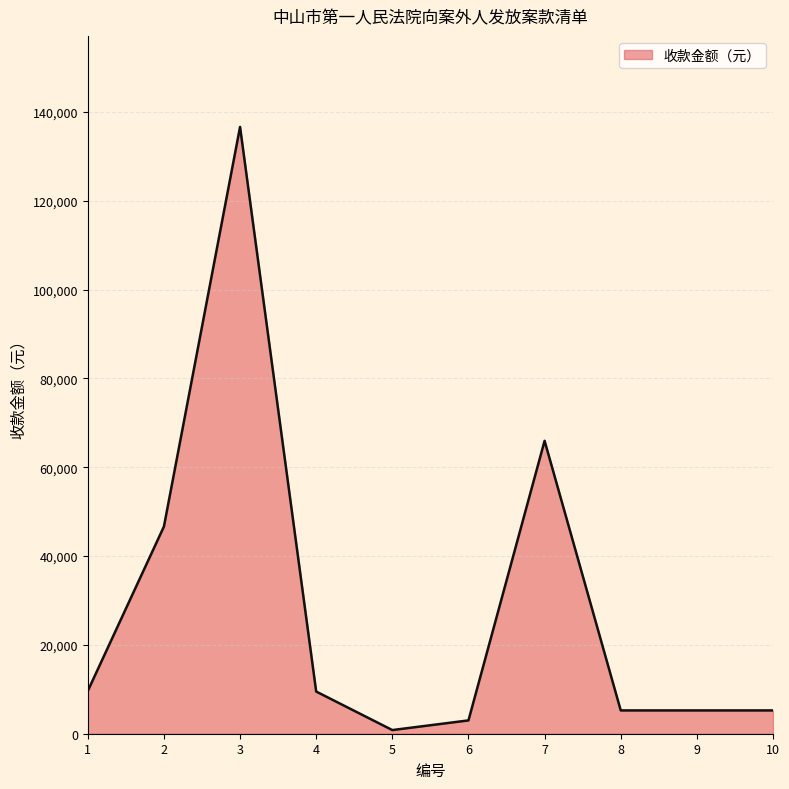

What is the greatest value displayed?

136652.0